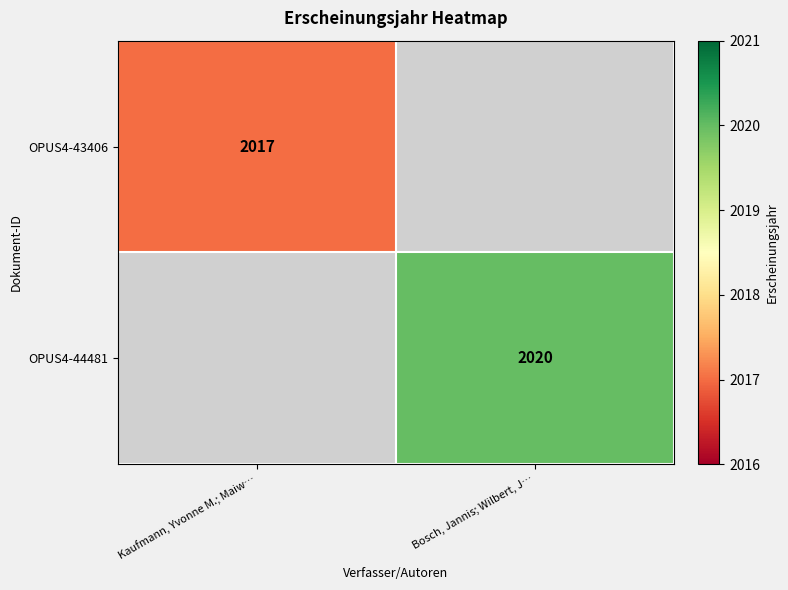

What is the maximum value shown in the chart?

2020.0